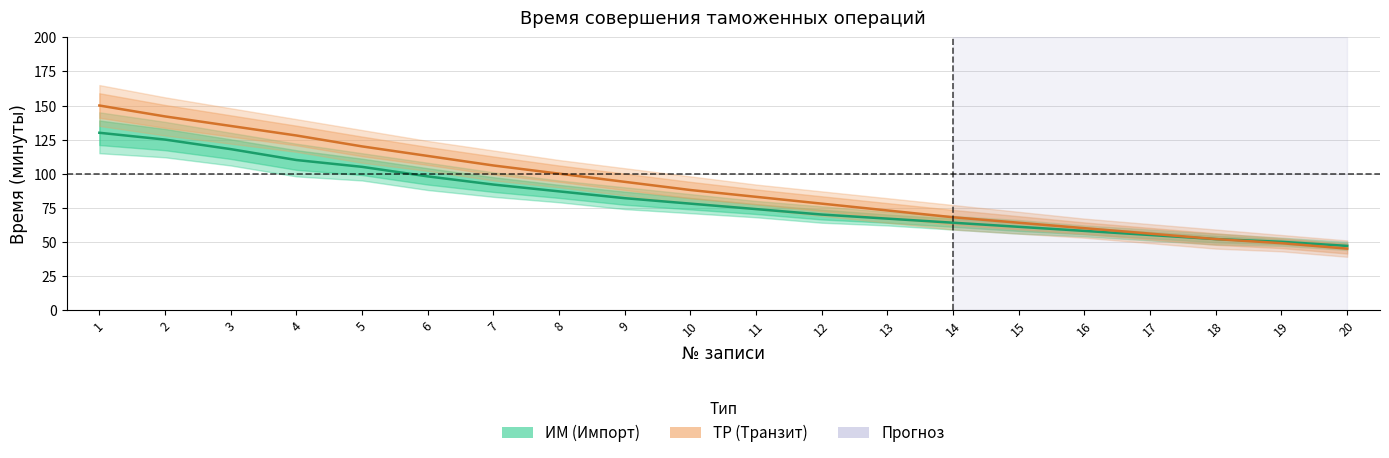

What is the value of the ИМ point at the 9th from the left?

82